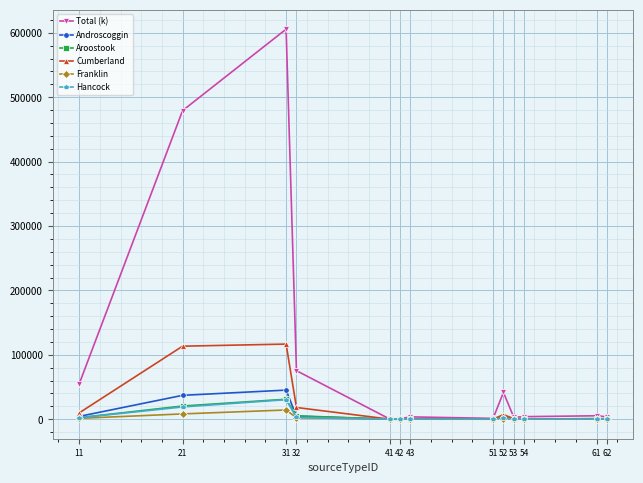

What is the sum of all Total (k) values?

1278192.5